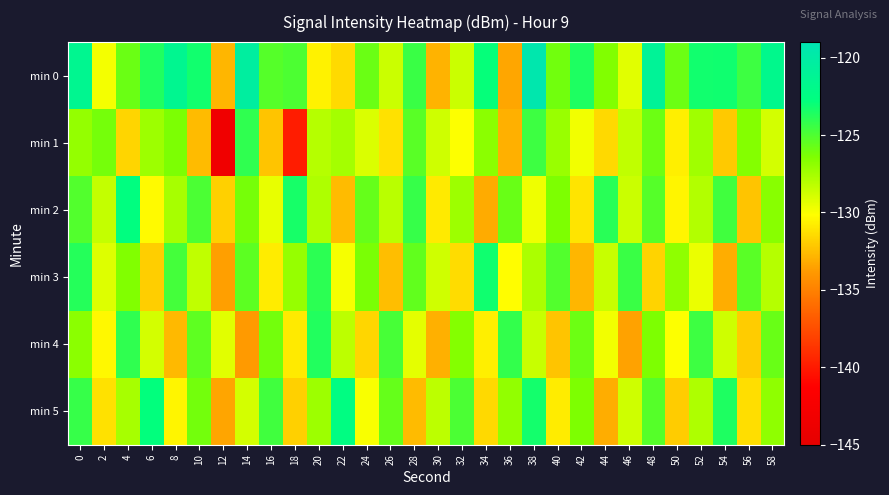

Rank the series by their maximum value, from highest to lowest.

min 0, min 5, min 2, min 3, min 4, min 1